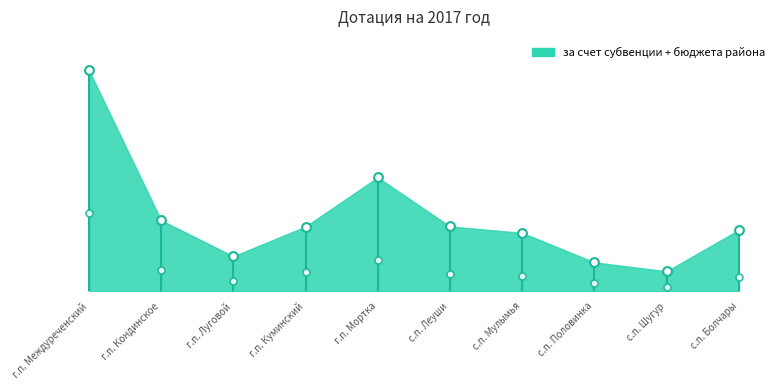

Is the value of за счет субвенции at г.п. Куминский greater than the value of за счет бюджета района at г.п. Междуреченский?

No